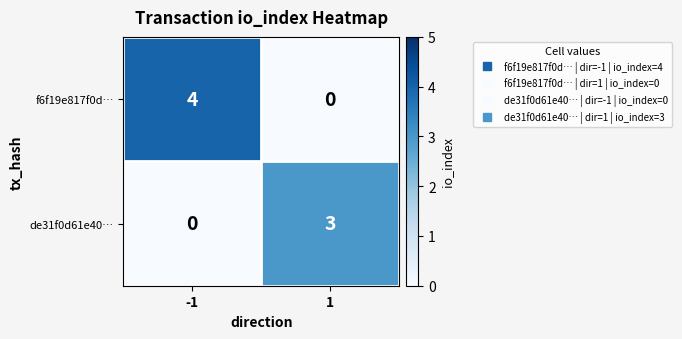

Between -1 and 1, which series saw the biggest shift?

f6f19e817f0d…